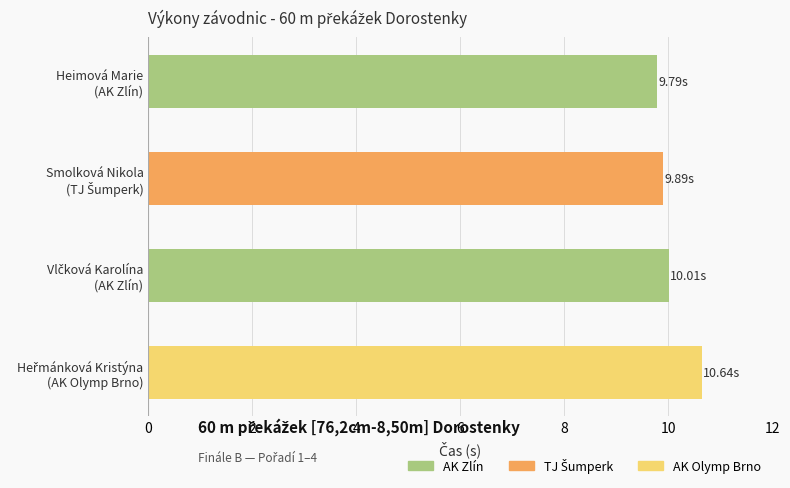

Does the chart contain stacked bars?

No